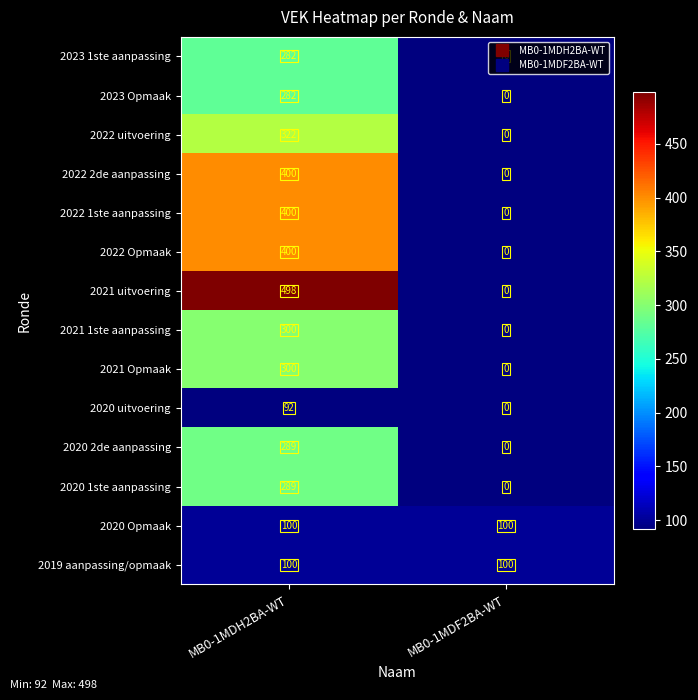

Which label corresponds to the smallest value in the chart?

MB0-1MDF2BA-WT